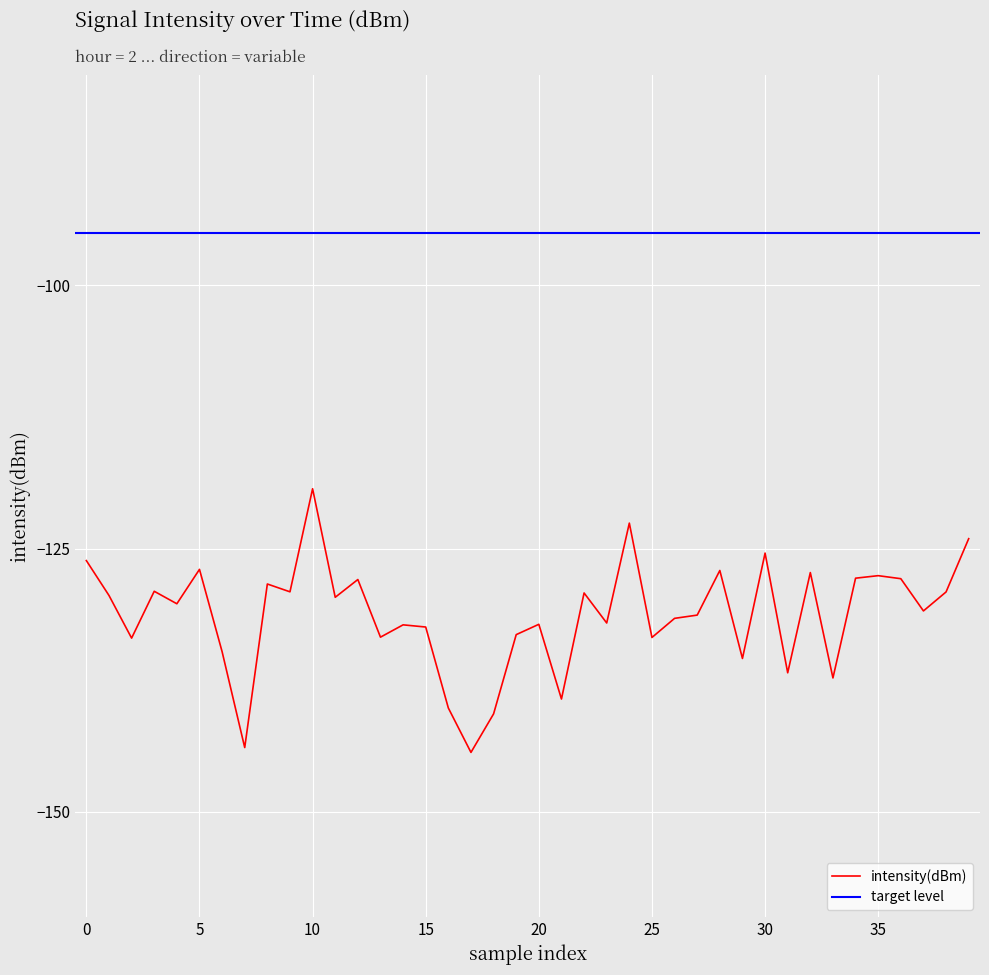

What is the maximum value for intensity(dBm)?

-119.3